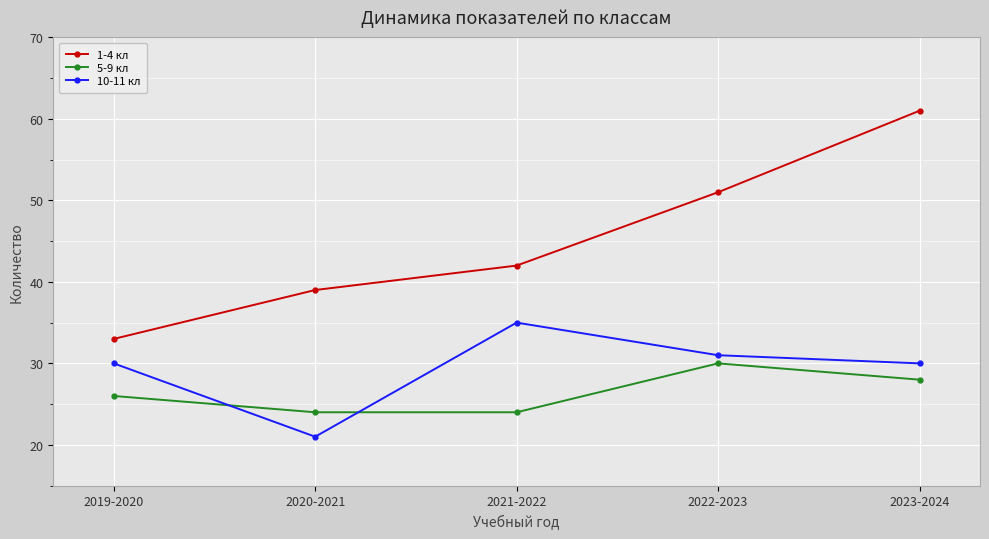

Which series changed the most between 2019-2020 and 2022-2023?

1-4 кл